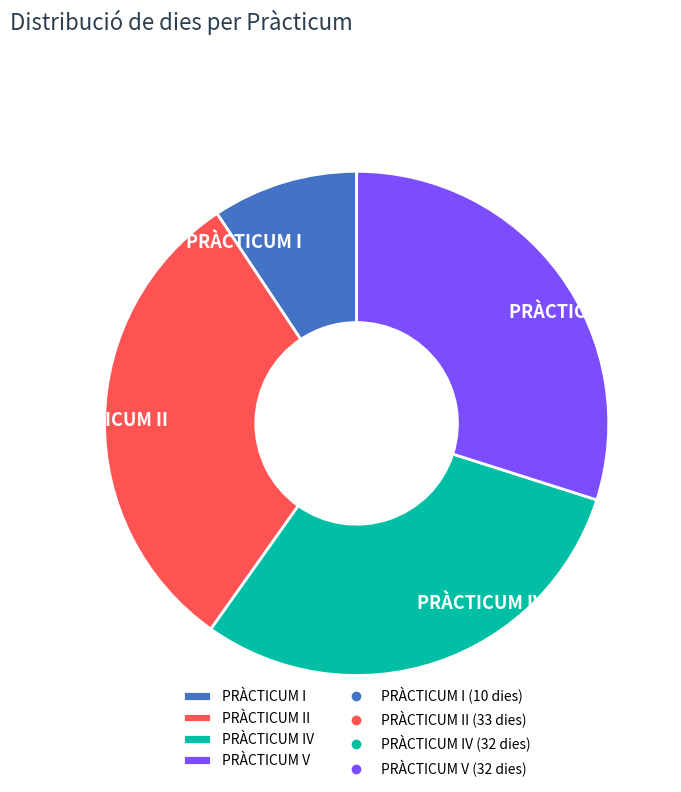

Count the number of slices in the pie.

4